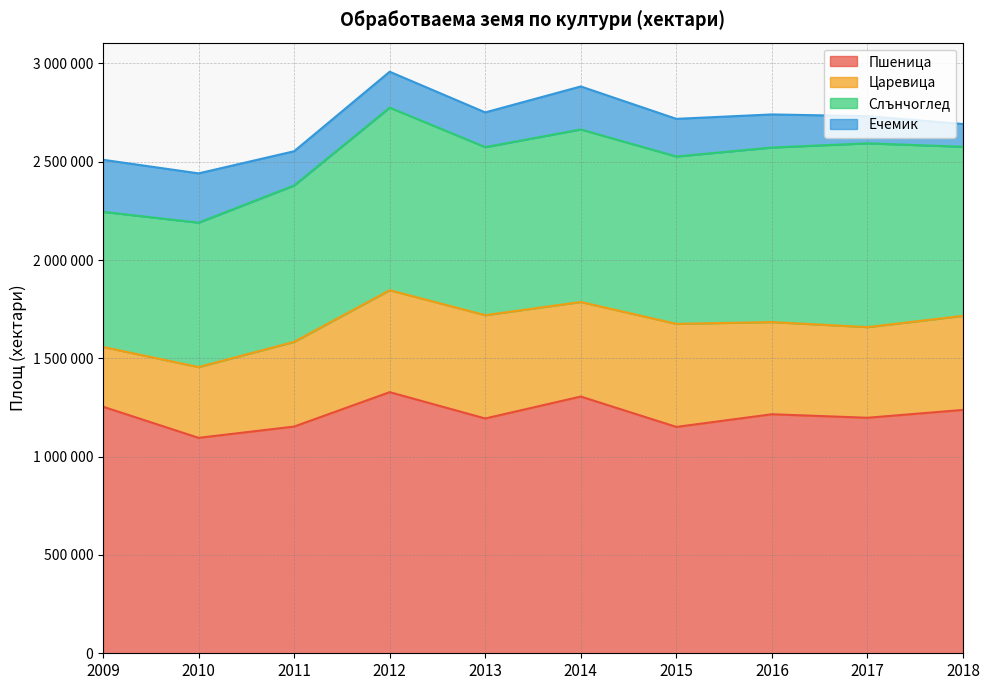

Which series has the largest total across all categories?

Пшеница